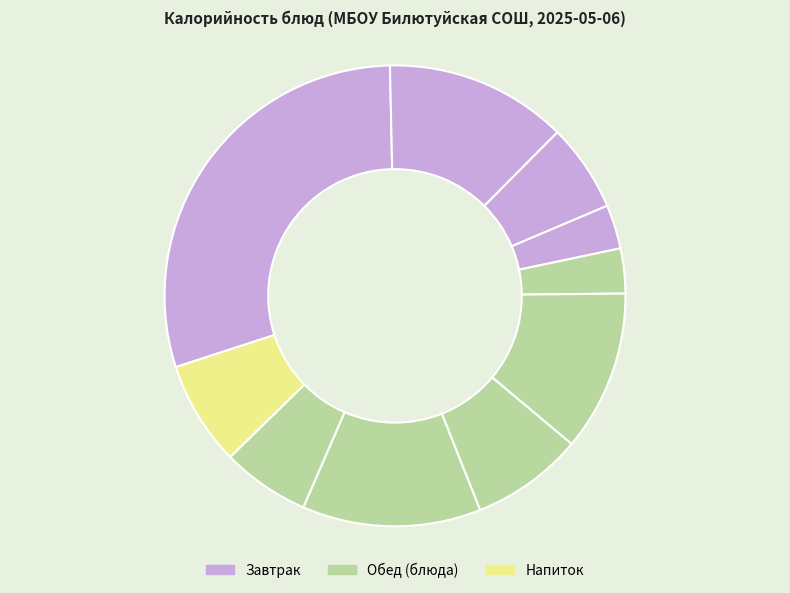

How many segments does this pie chart have?

10